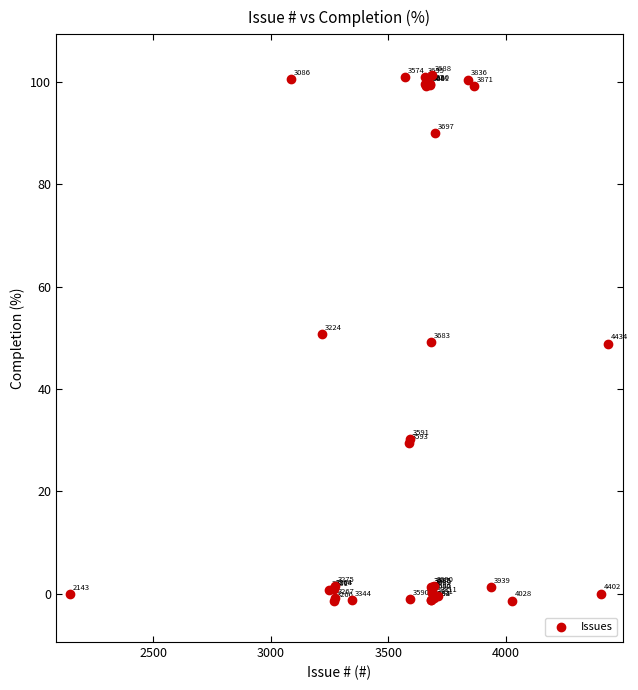

What Y value in the scatter plot is closest to 49?

49.1